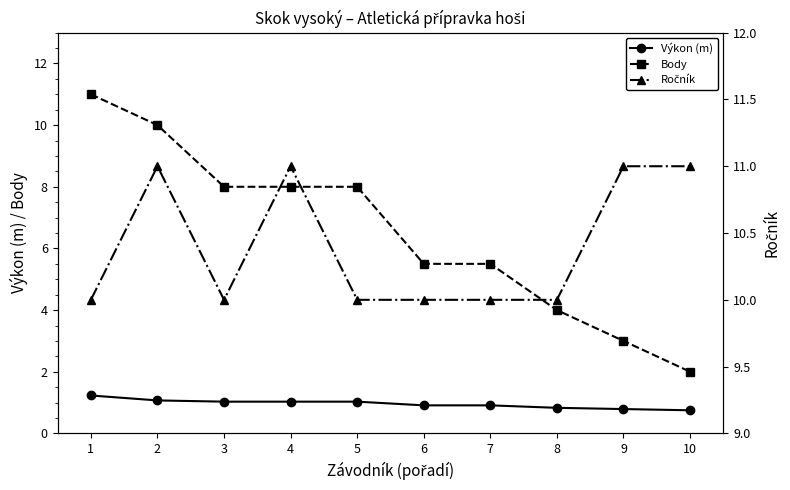

True or false: Body has more than 0 points higher than both neighbors.

False